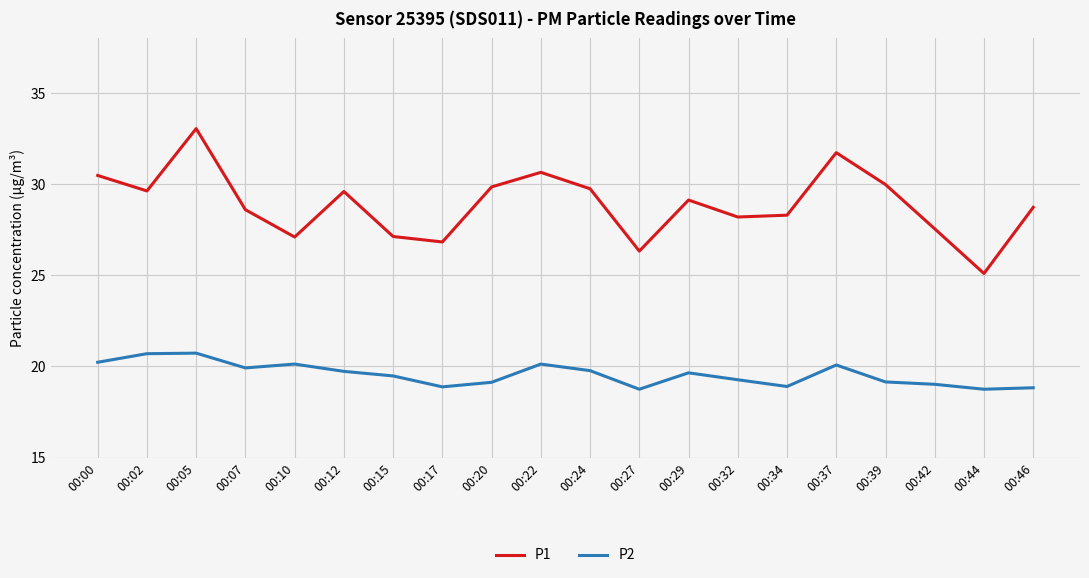

True or false: P2 has more than 2 interior local peaks.

True